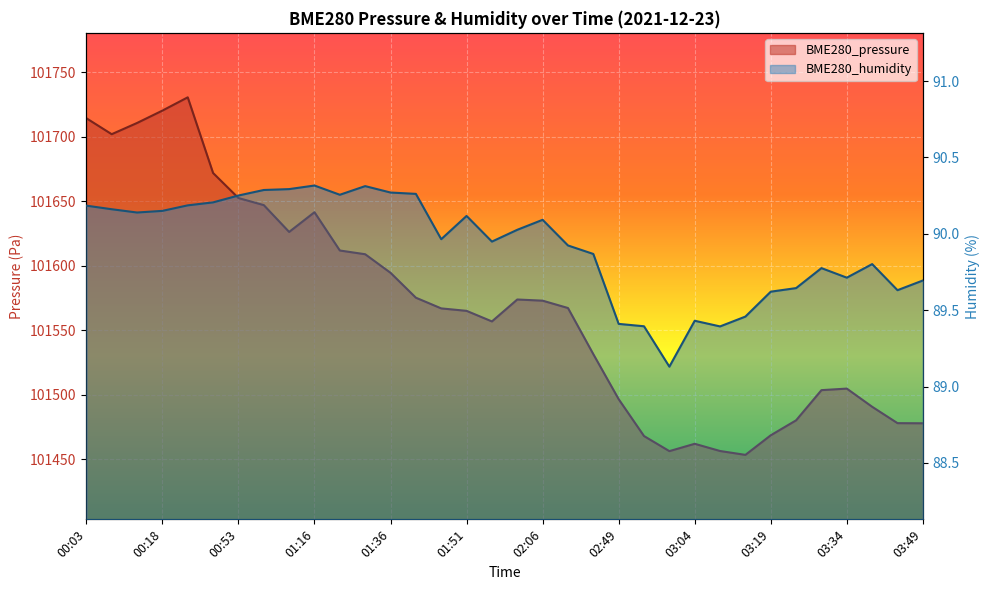

What are all the series names shown in the legend?

BME280_pressure, BME280_humidity